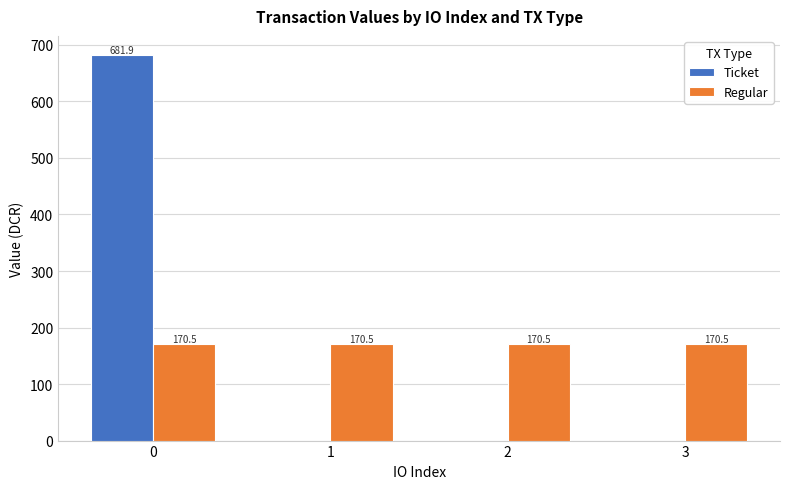

What are all the series names shown in the legend?

Ticket, Regular